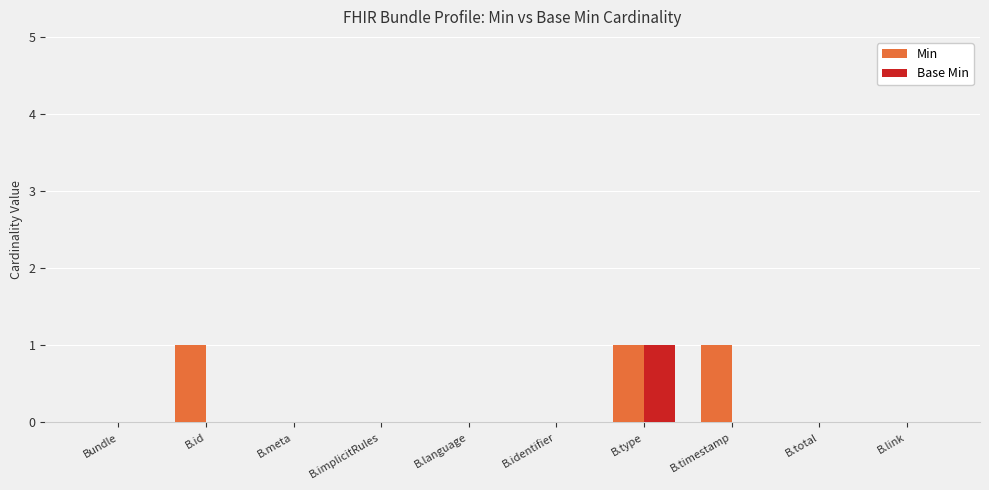

What is the sum of all Min values?

3